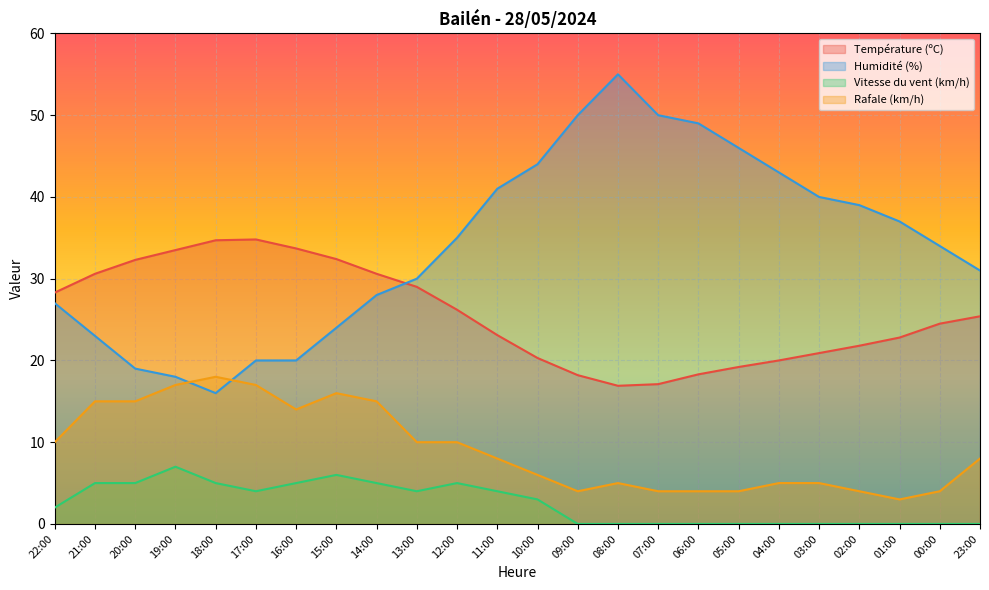

True or false: Vitesse du vent (km/h) and Rafale (km/h) cross at least once.

False